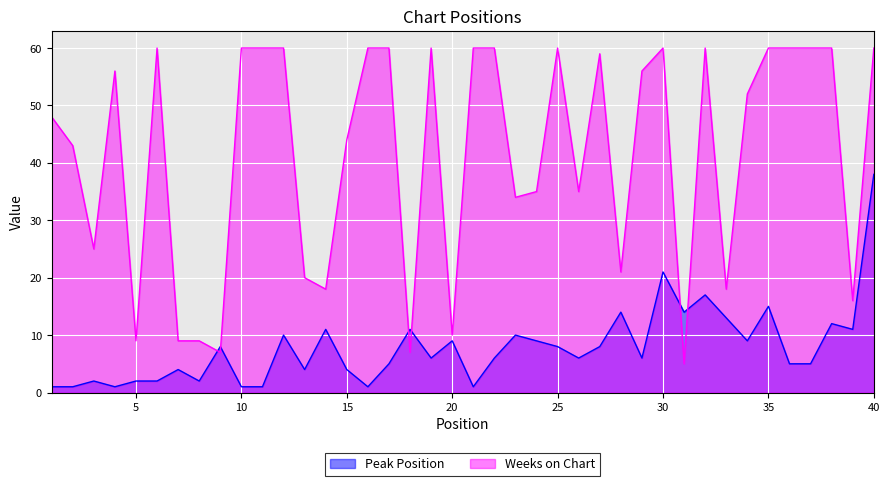

The value of Weeks on Chart at 34 is 80. True or false?

False